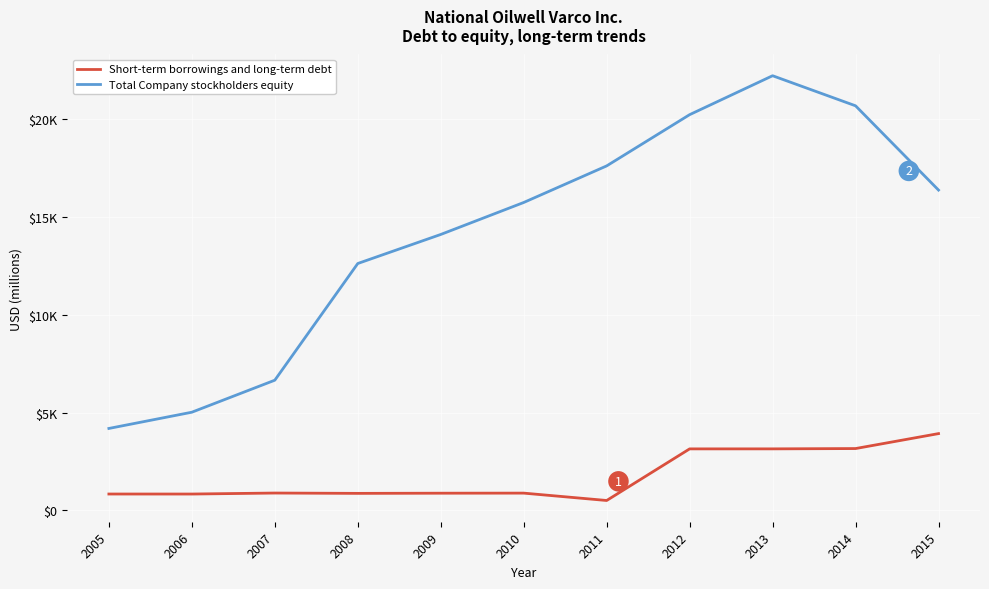

At which category is the sum across all series the highest?

2013